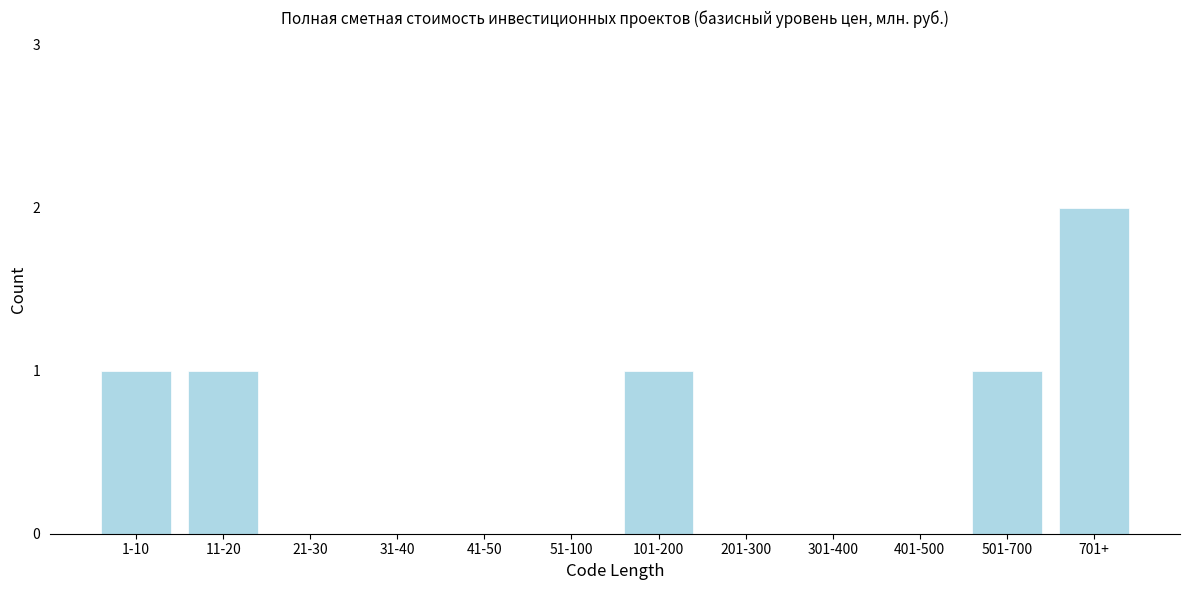

Reading right to left, list all the values displayed in this chart.

701+=2	501-700=1	401-500=0	301-400=0	201-300=0	101-200=1	51-100=0	41-50=0	31-40=0	21-30=0	11-20=1	1-10=1